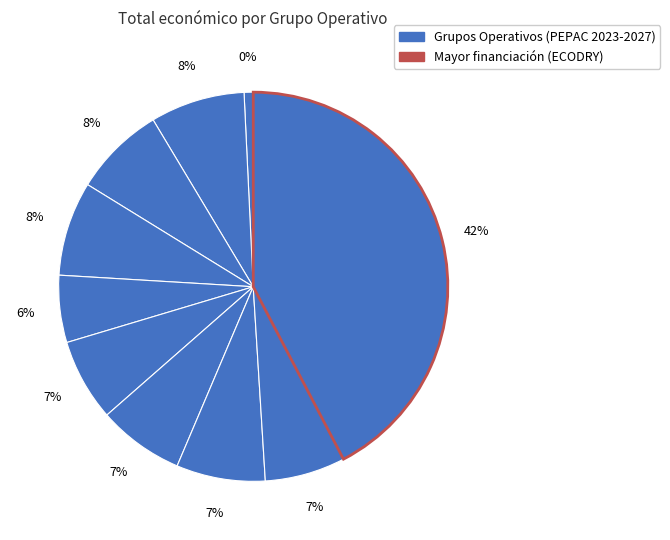

Which has a higher value, HELIXCONTROL or ECODRY?

ECODRY